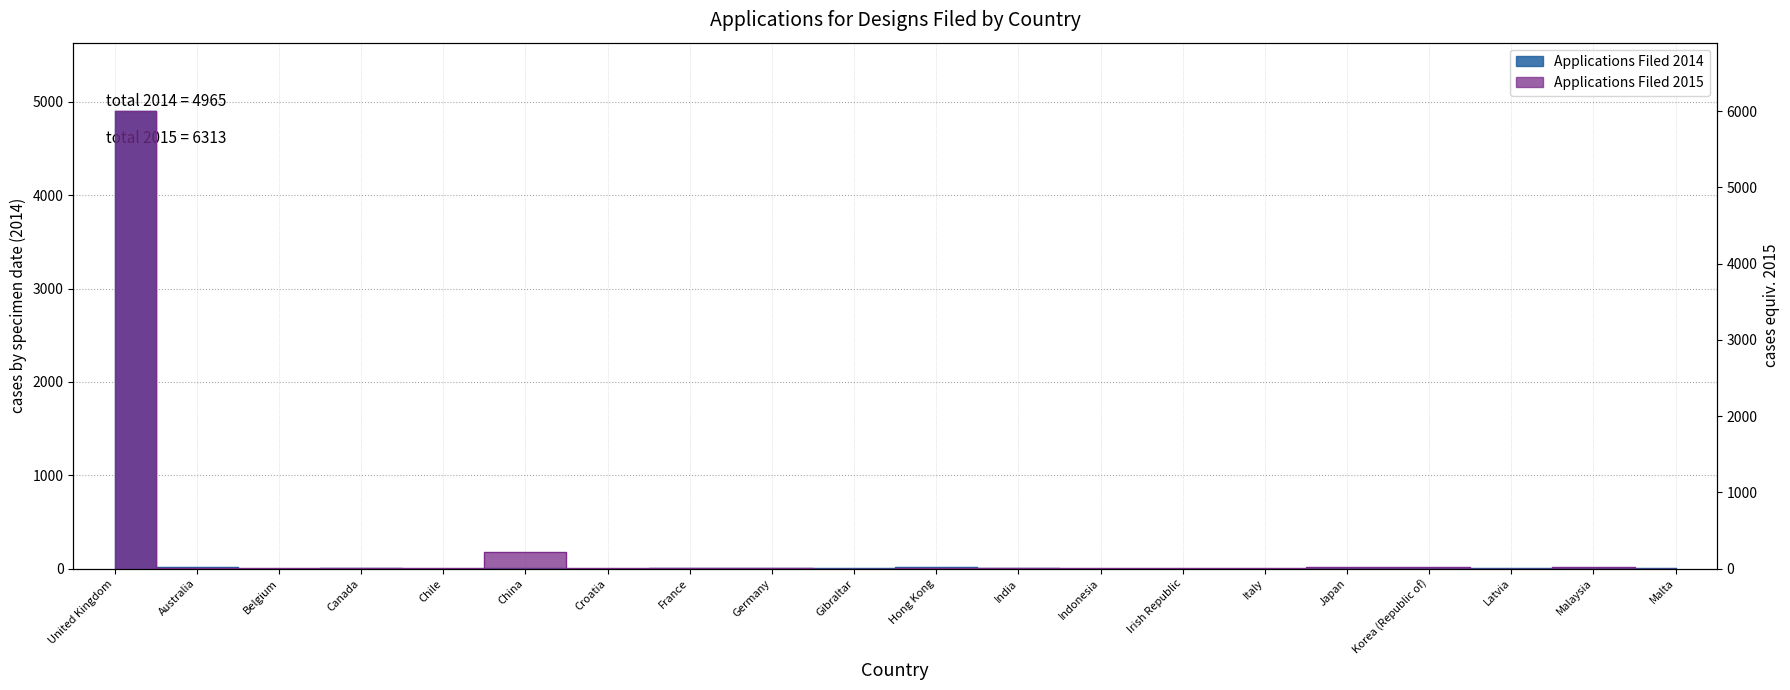

Reading right to left, what are all the values shown in this chart?

Applications Filed 2014: 1	2	1	3	4	0	0	0	3	16	1	3	1	0	8	0	3	0	19	4900
Applications Filed 2015: 0	25	0	17	18	4	4	1	1	7	0	3	4	1	211	1	5	1	11	5999